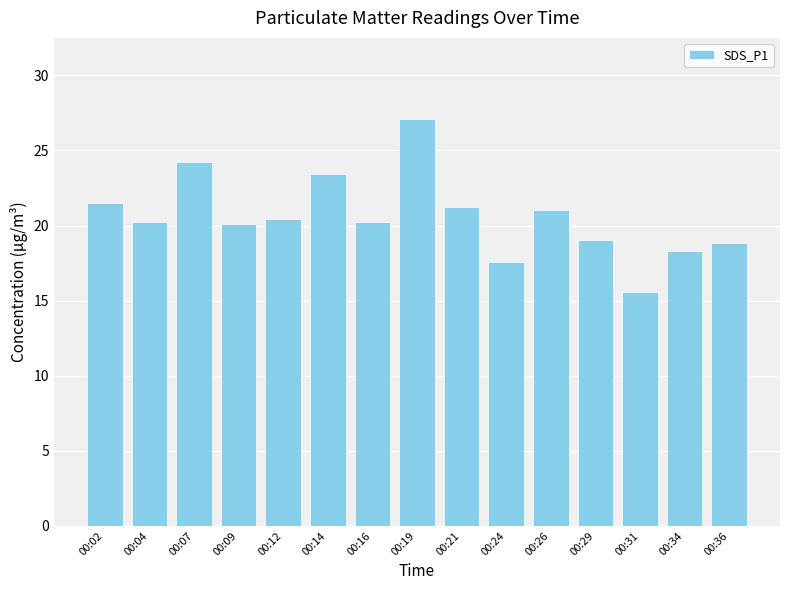

What is the change in value from 00:12 to 00:19?

+6.7